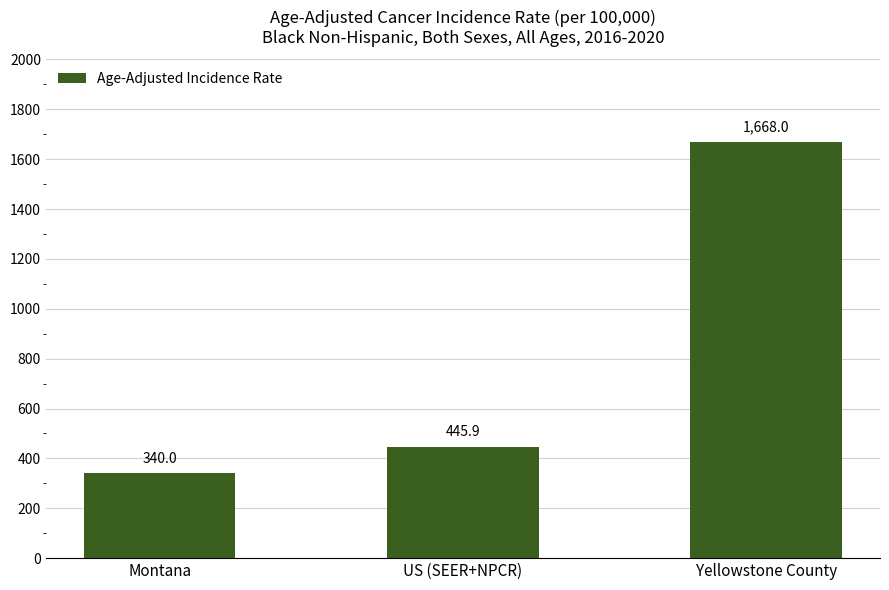

What is the label of the 1st bar from the right?

Yellowstone County